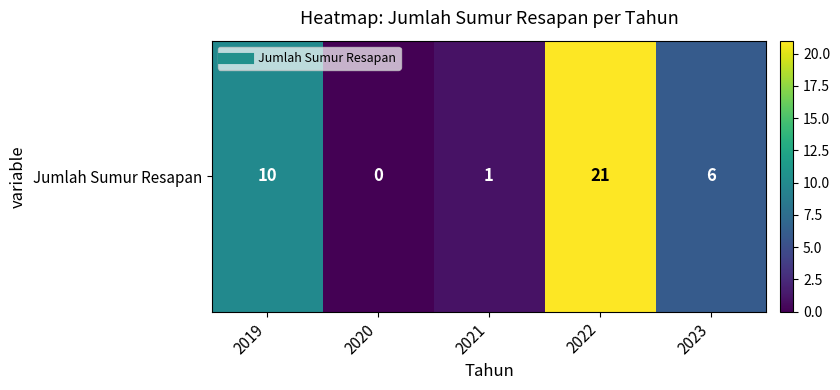

Count the number of data series in this chart.

1